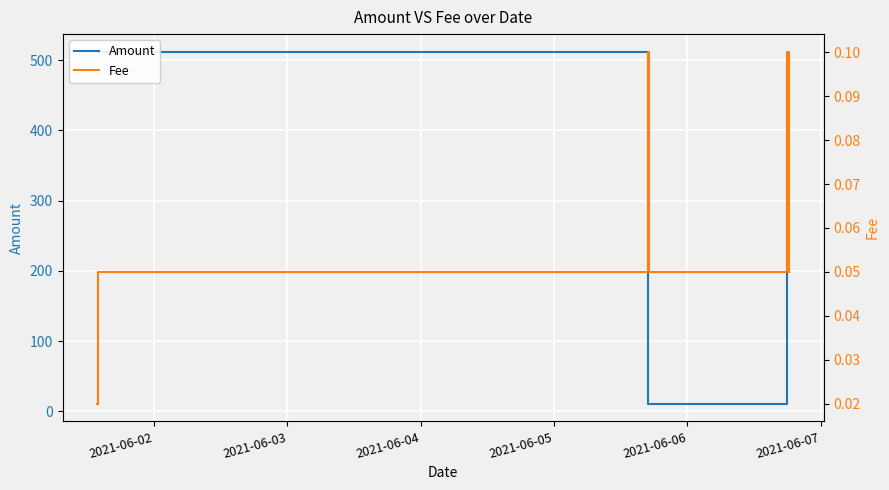

What is the sum of the Amount values at 2021-06-07 and 2021-06-04?

510.7